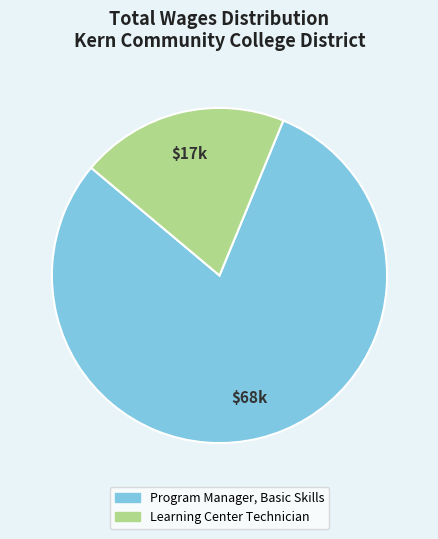

Do Program Manager, Basic Skills and Learning Center Technician together represent more than half of the pie?

Yes